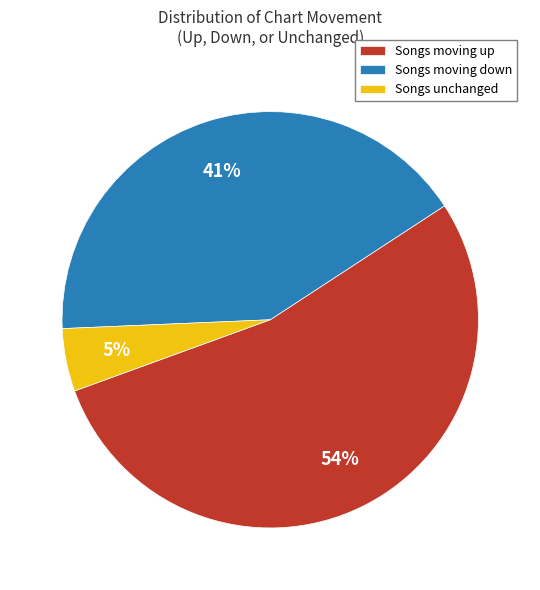

Which has a higher value, Songs moving up or Songs moving down?

Songs moving up